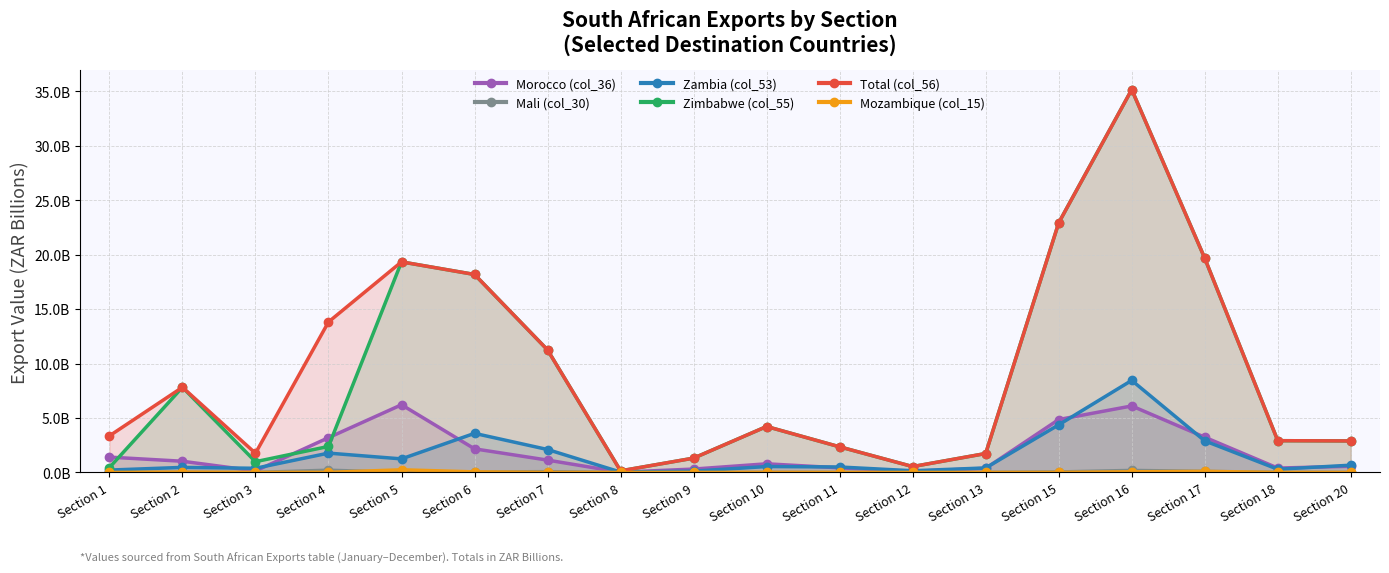

How many interior local valleys does the Total (col_56) series have?

3